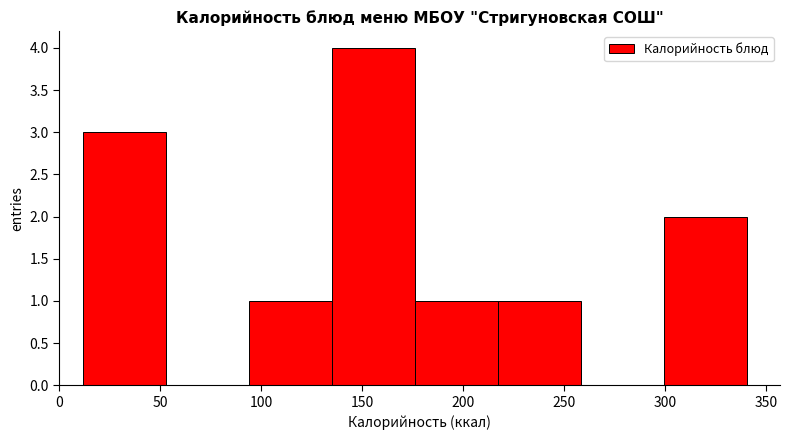

What is the height of the bar covering 300 to 340 on the x-axis? Neither the bar edges nor the heights are printed on the chart, so give them approximately, as read against the axes.

2